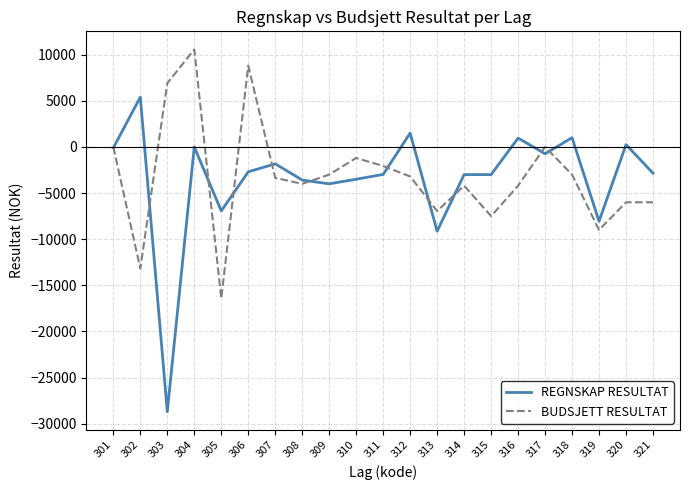

At 304, list the series in order from smallest to largest.

REGNSKAP RESULTAT, BUDSJETT RESULTAT